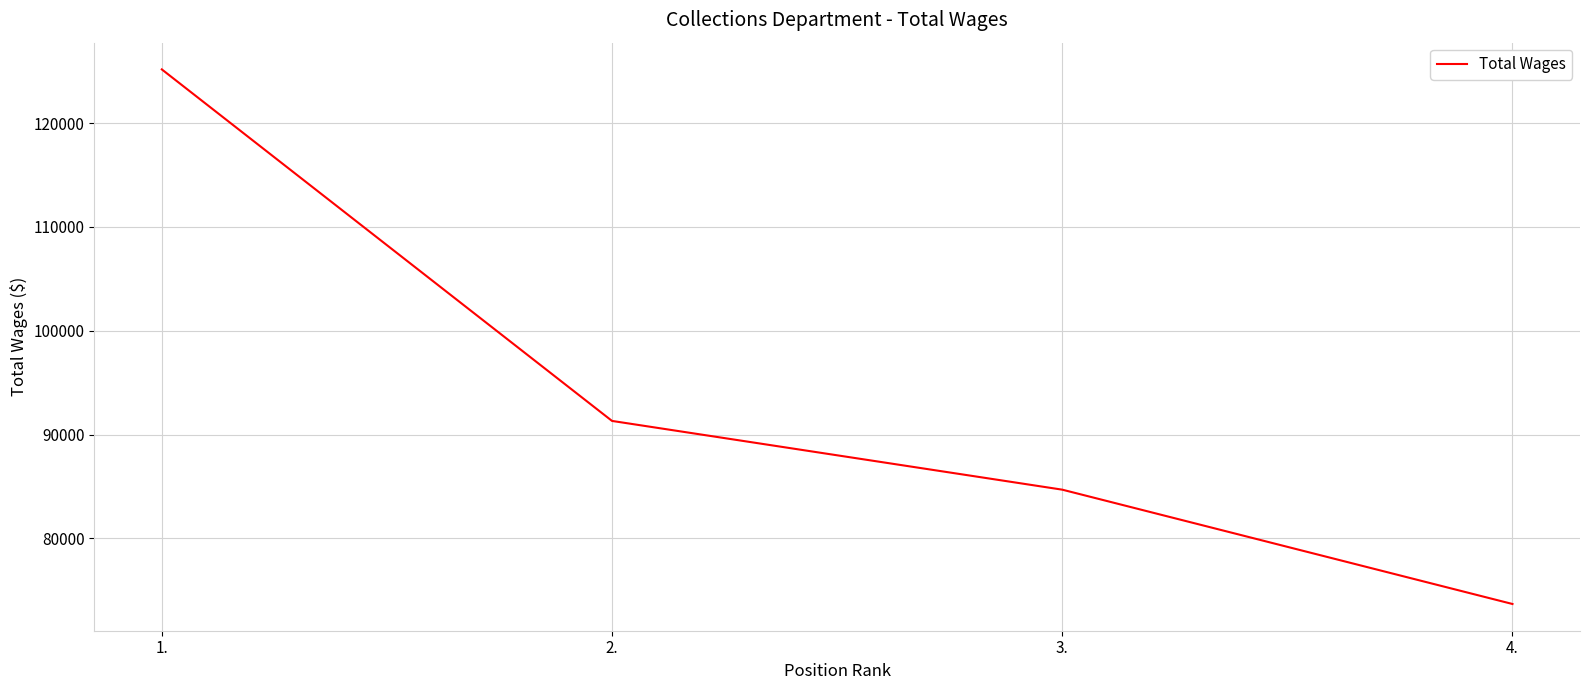

What is the change in value from 1. to 2.?

-33856